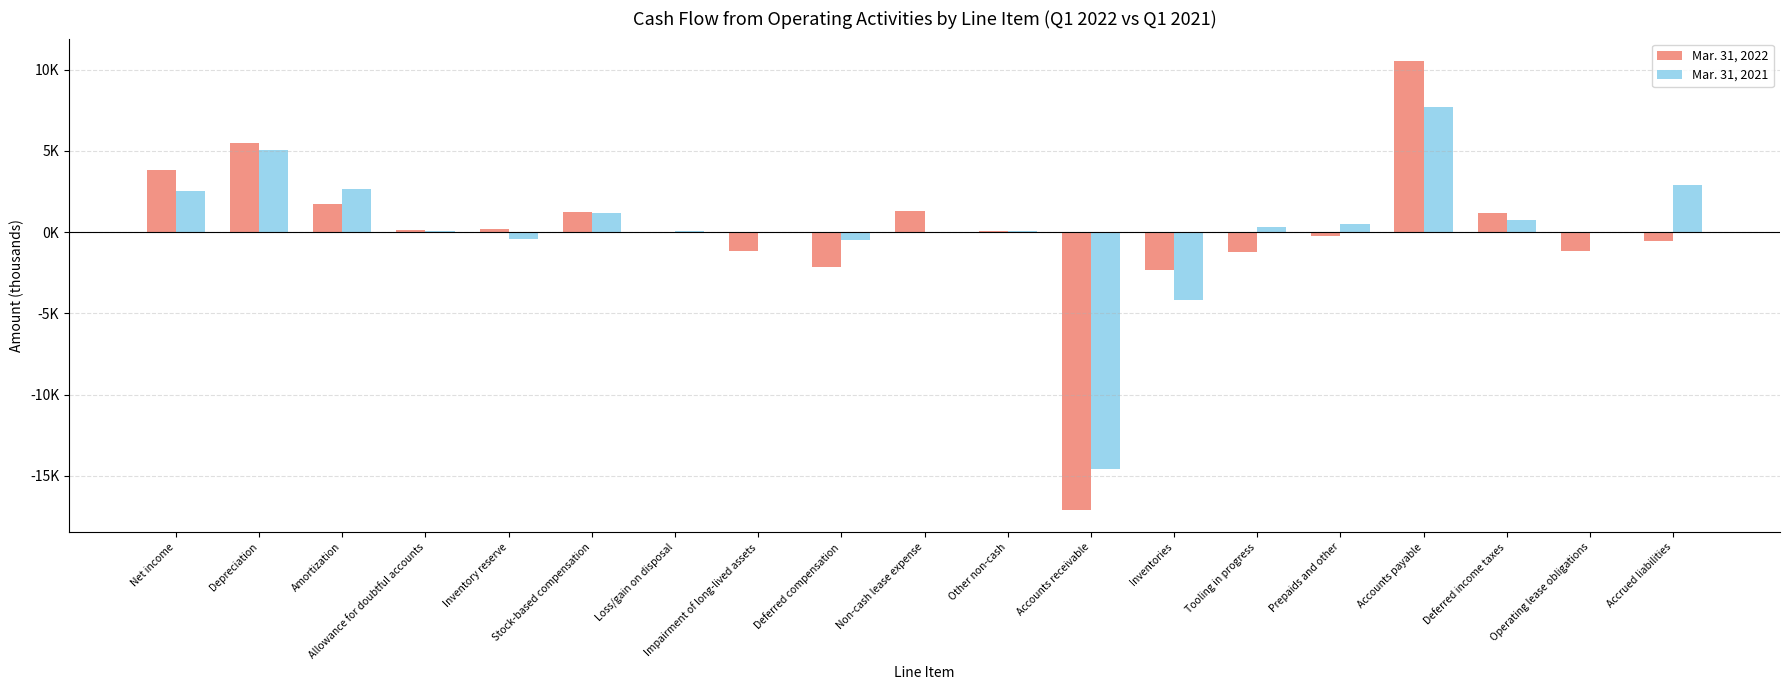

Reading right to left, what are all the values shown in this chart?

Mar. 31, 2022: Accrued liabilities=-566	Operating lease obligations=-1160	Deferred income taxes=1155	Accounts payable=10526	Prepaids and other=-216	Tooling in progress=-1246	Inventories=-2317	Accounts receivable=-17088	Other non-cash=77	Non-cash lease expense=1266	Deferred compensation=-2176	Impairment of long-lived assets=-1183	Loss/gain on disposal=-62	Stock-based compensation=1257	Inventory reserve=174	Allowance for doubtful accounts=106	Amortization=1738	Depreciation=5468	Net income=3822
Mar. 31, 2021: Accrued liabilities=2885	Operating lease obligations=0	Deferred income taxes=738	Accounts payable=7722	Prepaids and other=475	Tooling in progress=325	Inventories=-4191	Accounts receivable=-14560	Other non-cash=66	Non-cash lease expense=0	Deferred compensation=-490	Impairment of long-lived assets=0	Loss/gain on disposal=84	Stock-based compensation=1200	Inventory reserve=-405	Allowance for doubtful accounts=49	Amortization=2677	Depreciation=5074	Net income=2545